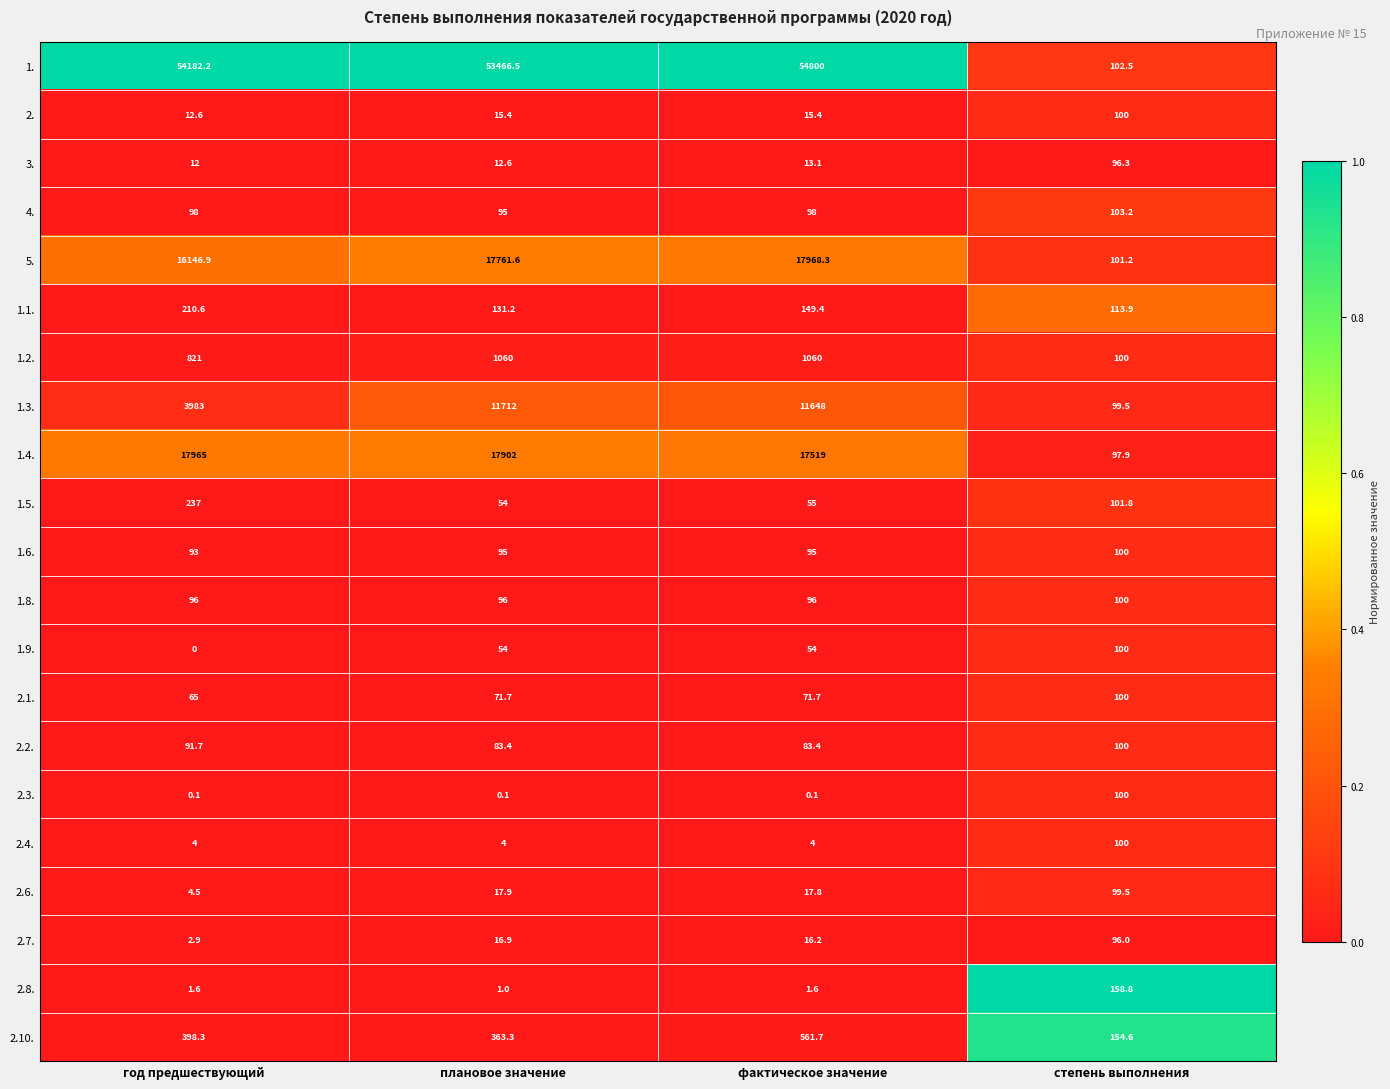

What value does the 1.6. series have at год предшествующий?

93.0